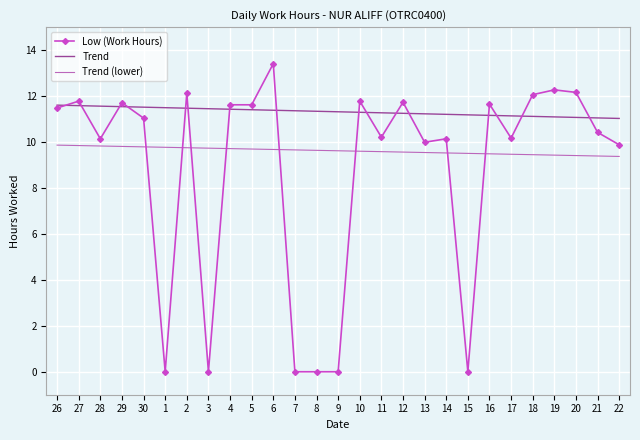

What is the difference between the highest and lowest values at 11?

1.7